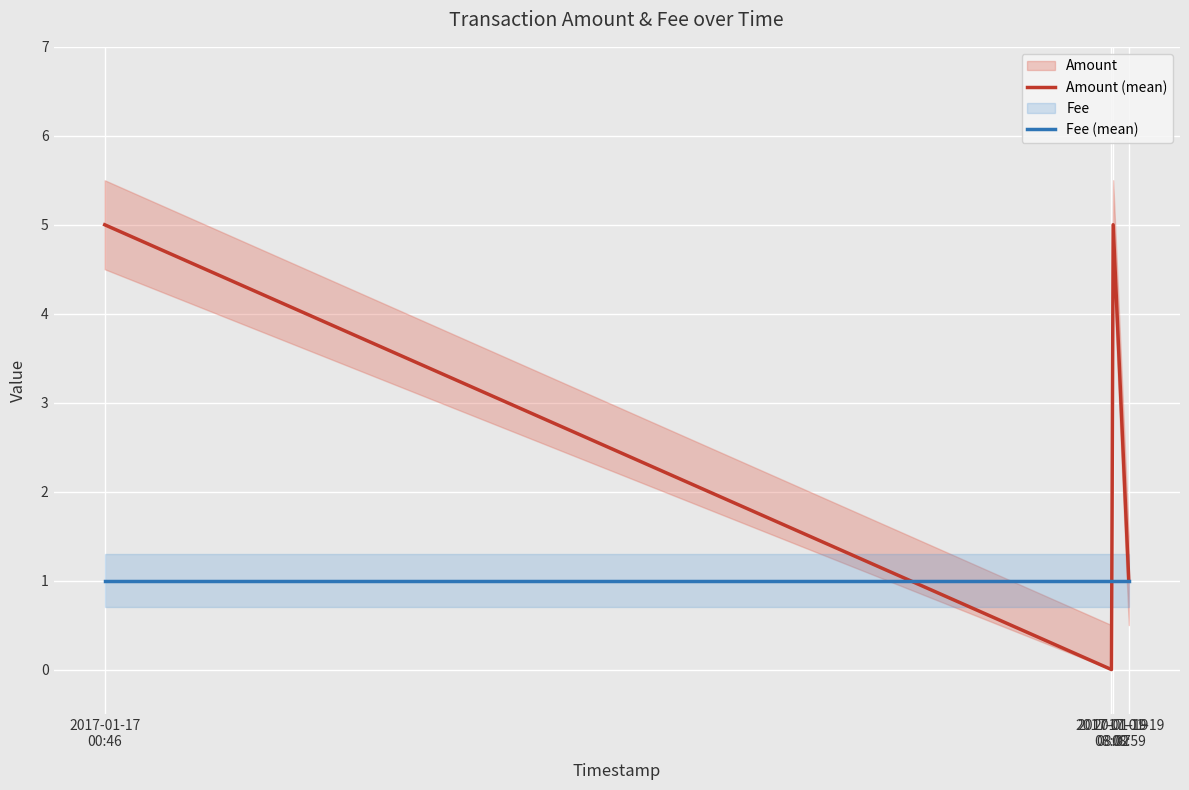

What is the label of the 1st point from the left?

2017-01-17
00:46